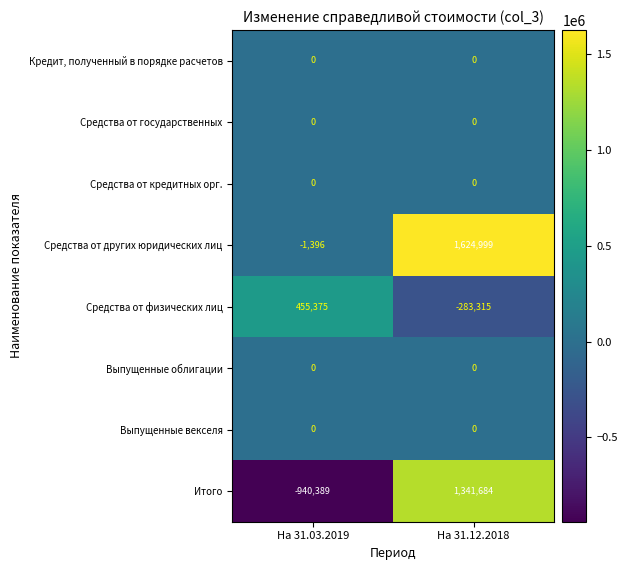

What is the difference between the highest and lowest values at На 31.03.2019?

1395764